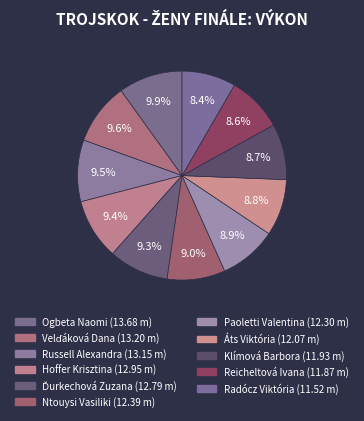

To the nearest percent, what is the combined percentage of Ntouysi Vasiliki and Ogbeta Naomi?

19%